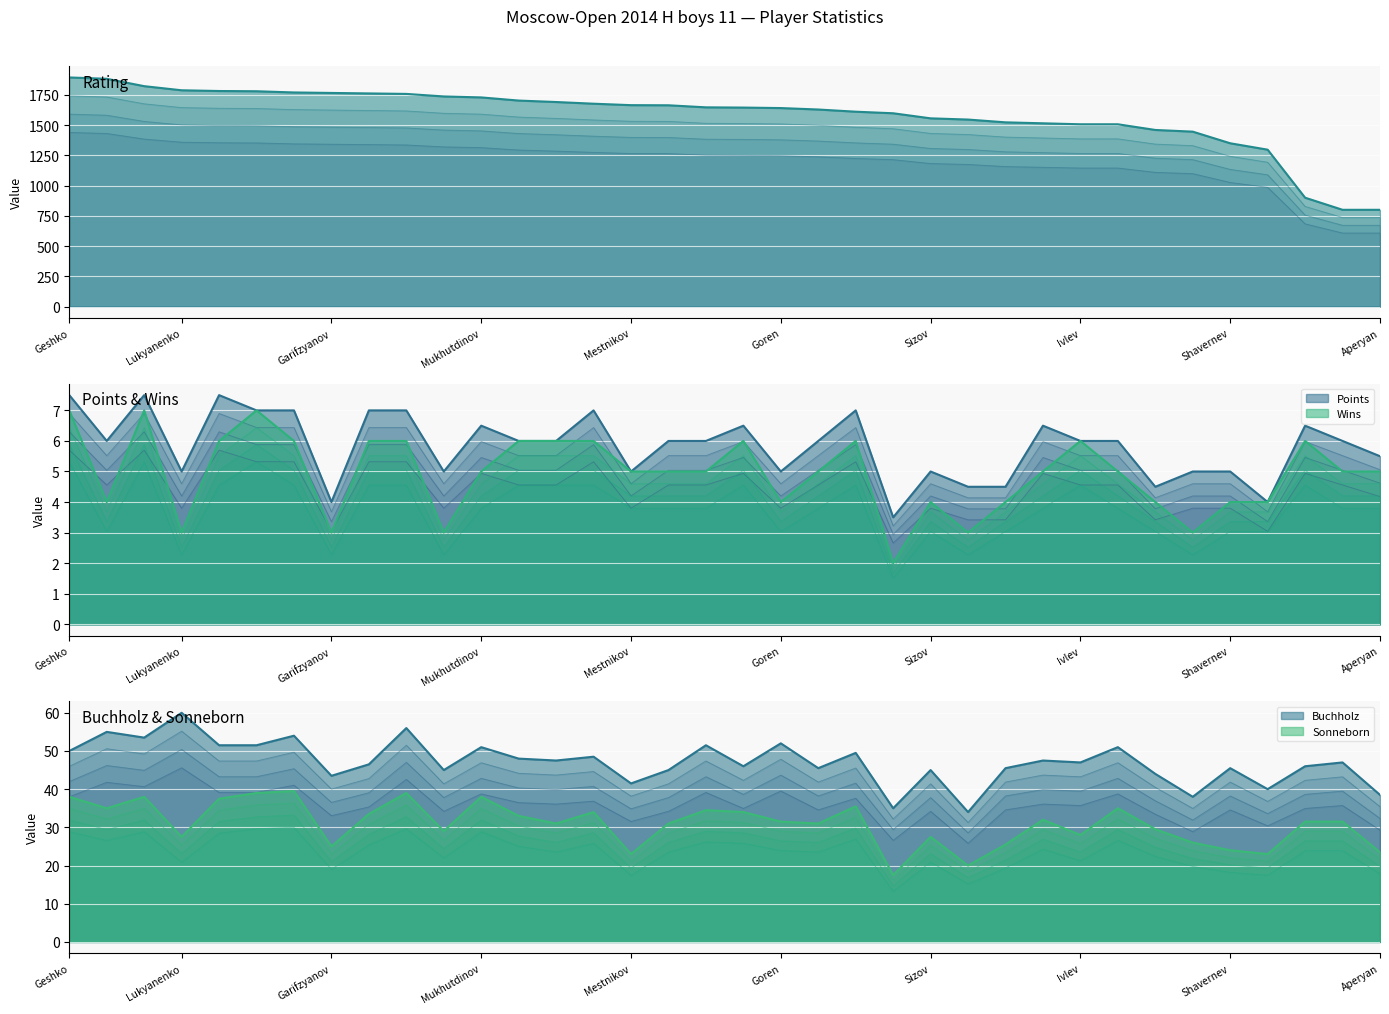

What is the highest value of the Wins series?

5.3